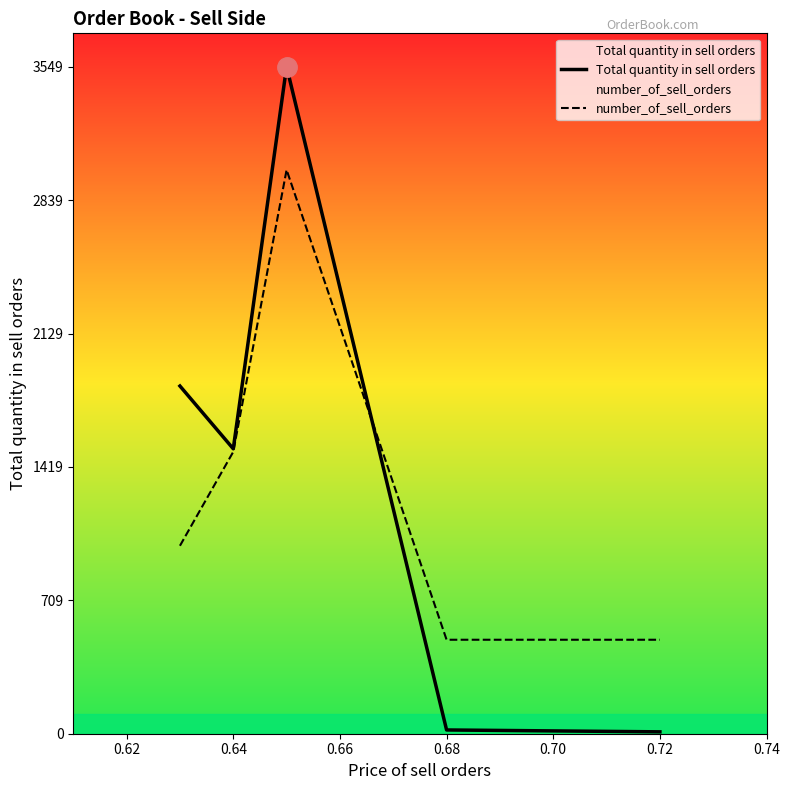

Reading right to left, what are all the values shown in this chart?

Total quantity in sell orders: 10	20	3549	1516	1850
number_of_sell_orders: 500	500	3000	1500	1000